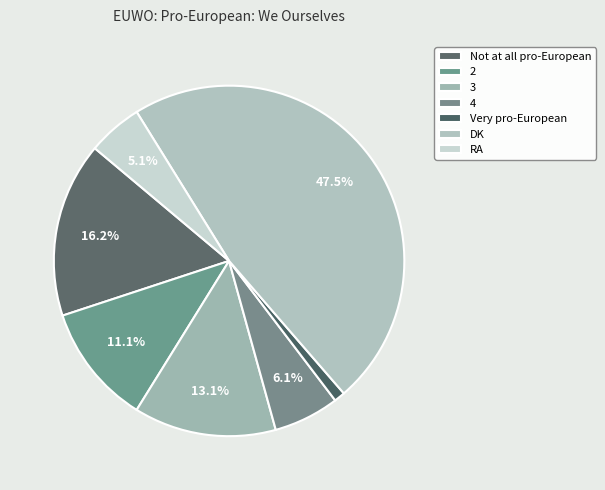

To the nearest percent, what is the average slice percentage?

14%